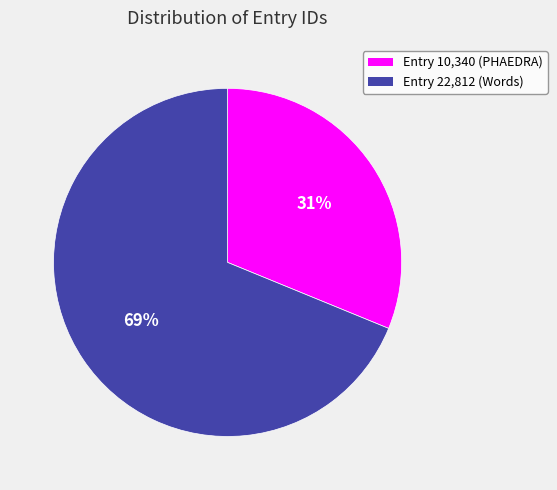

Count the number of slices in the pie.

2